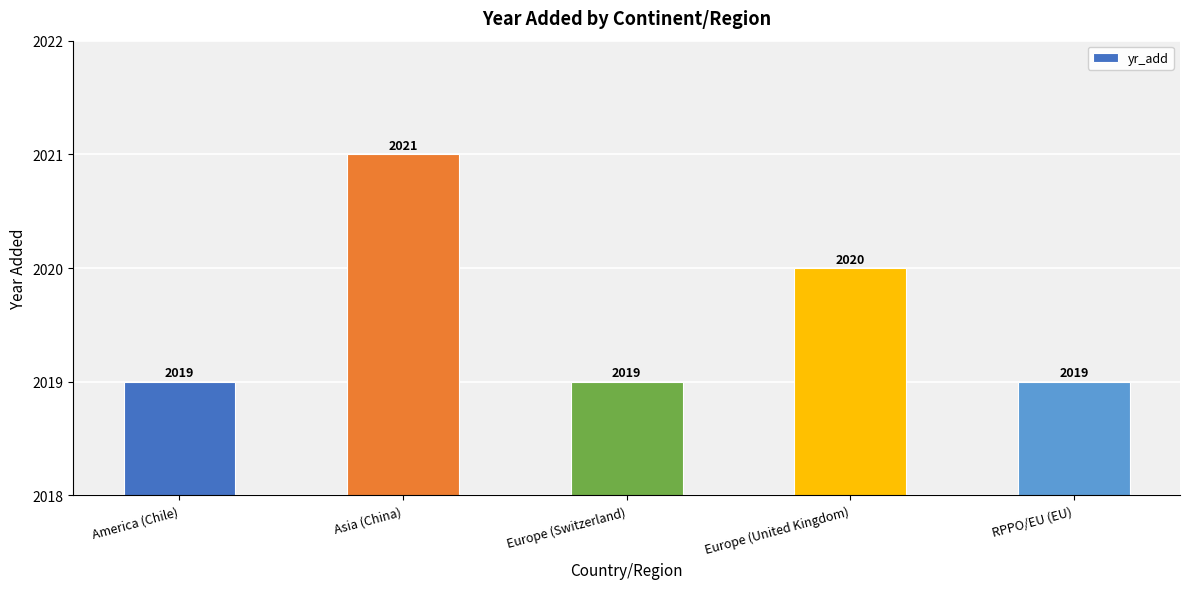

Reading right to left, what are all the values shown in this chart?

RPPO/EU (EU)=2019	Europe (United Kingdom)=2020	Europe (Switzerland)=2019	Asia (China)=2021	America (Chile)=2019